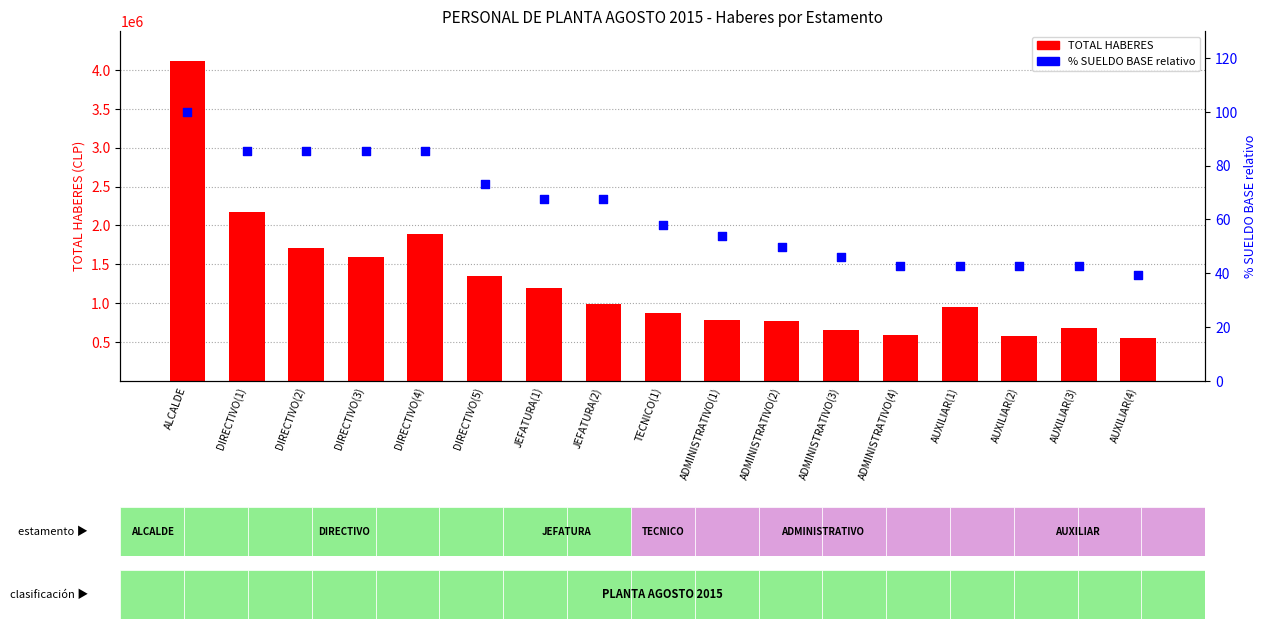

What is the total value across all series at TECNICO(1)?

871634.0